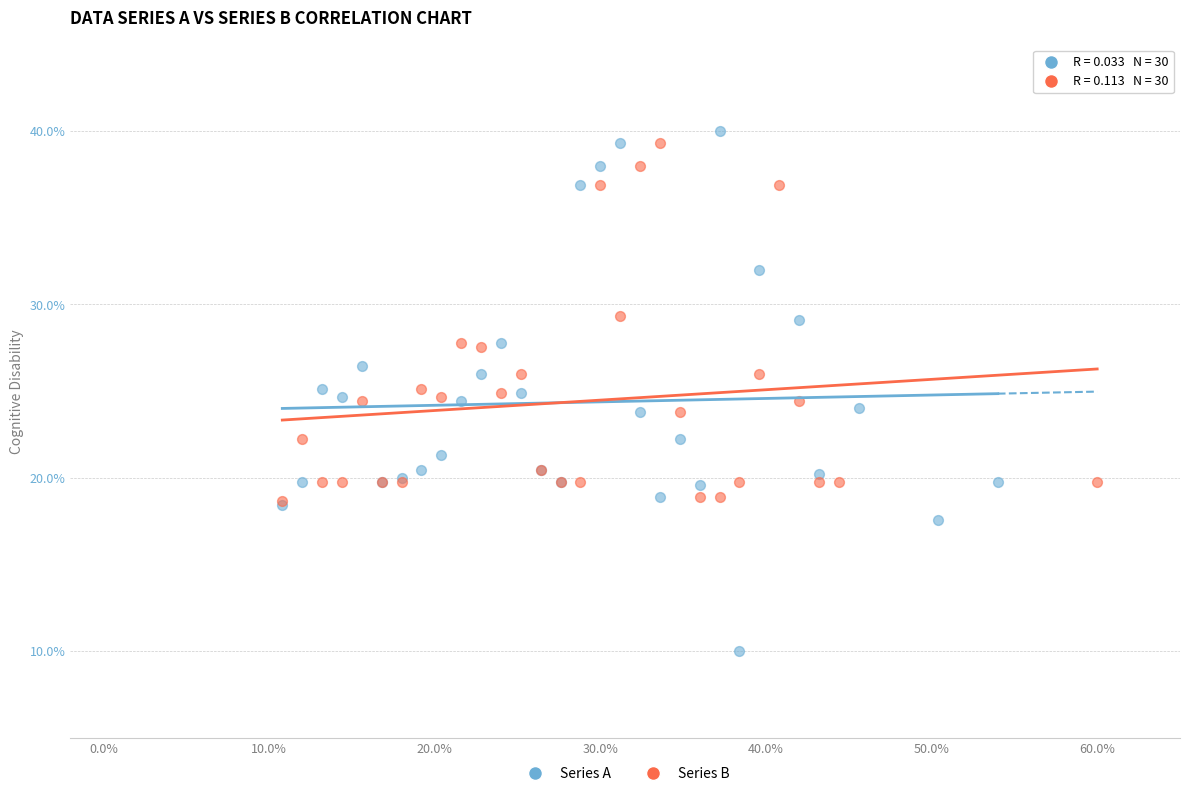

Which series has the largest Y range (max minus min)?

Series A